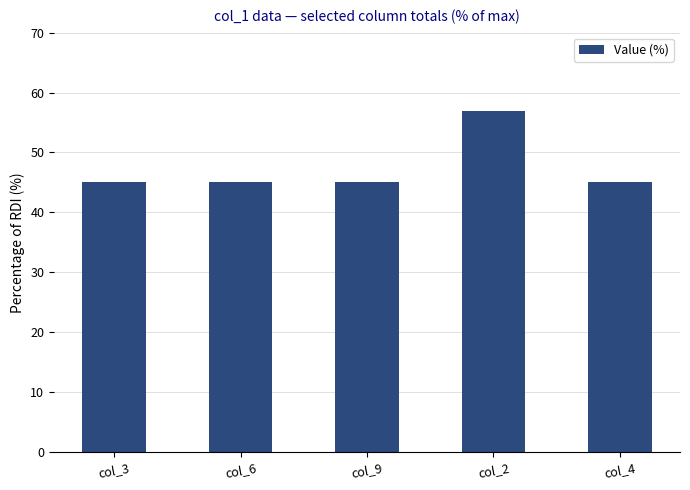

The chart shows a value of 45 at col_3. True or false?

True